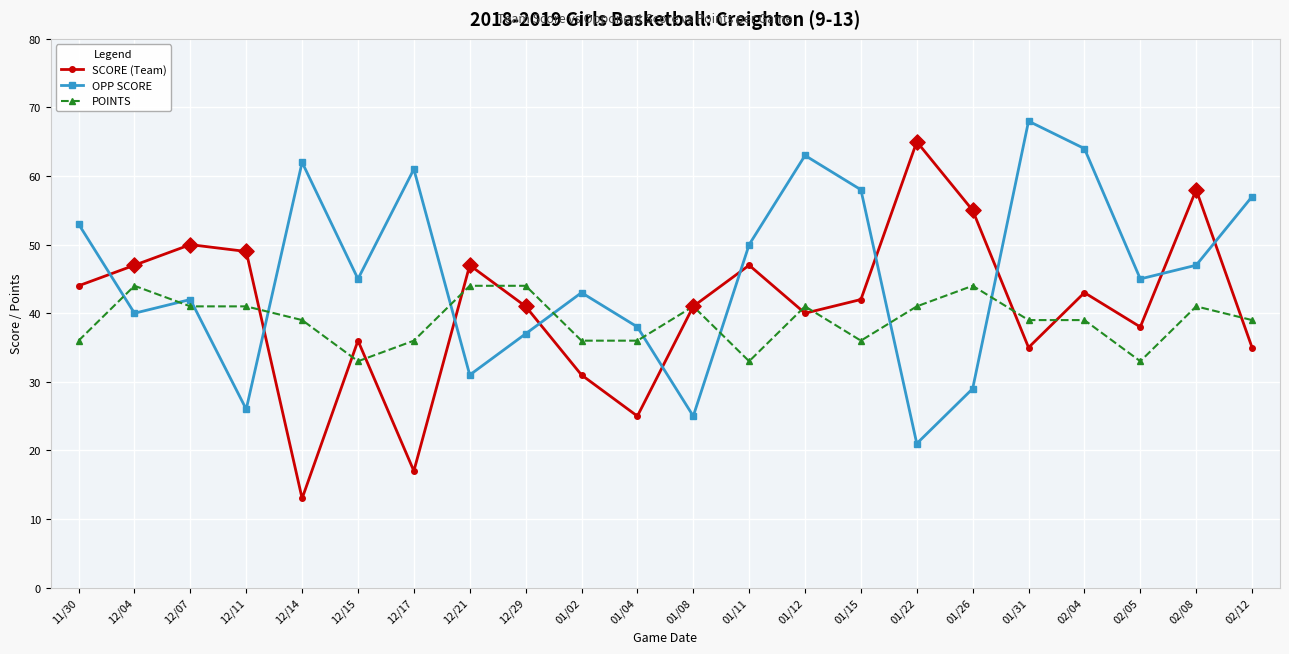

What is the difference between the highest and lowest values at 01/22?

44